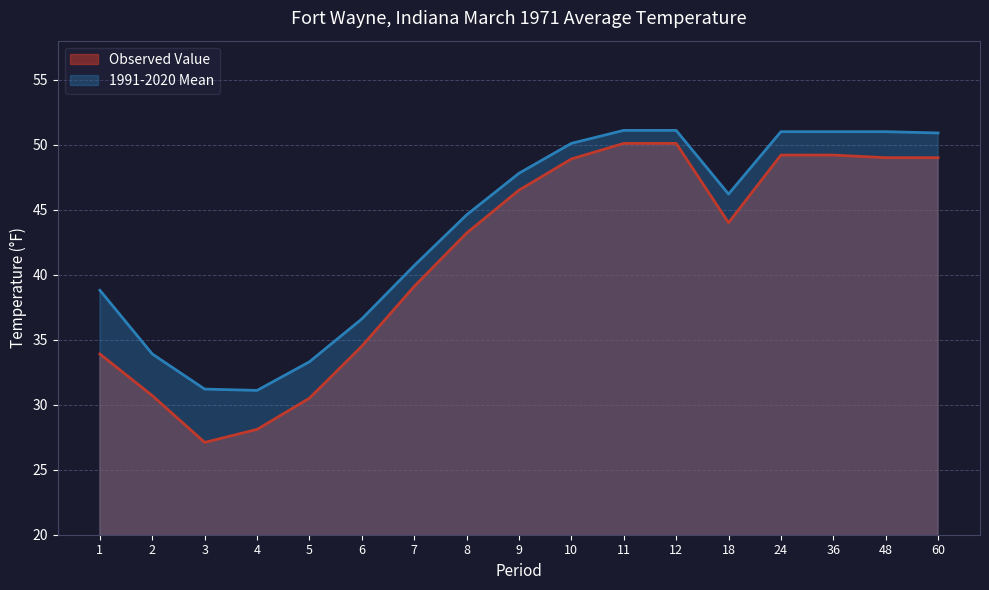

The Observed Value series shows 13.2 at 9. True or false?

False